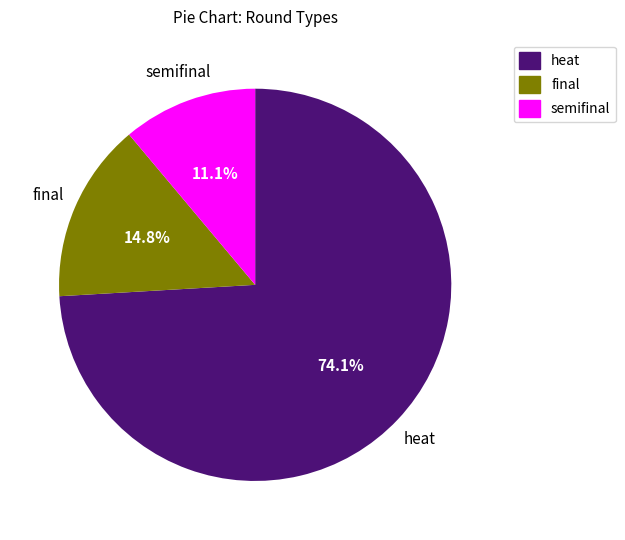

Which has a higher value, semifinal or final?

final